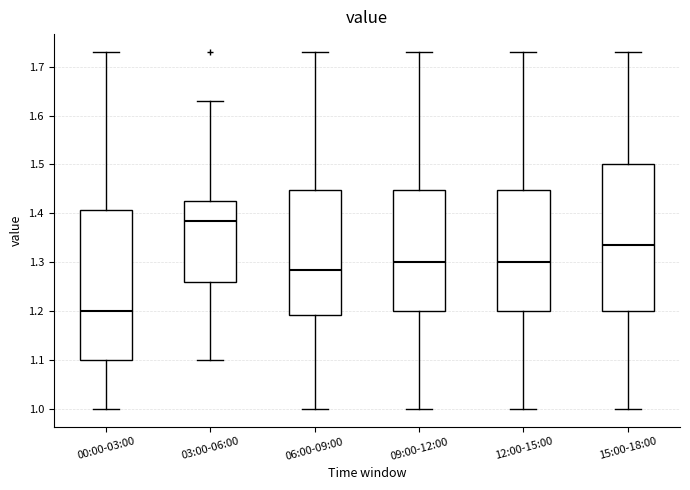

Which box has the lowest median line?

00:00-03:00